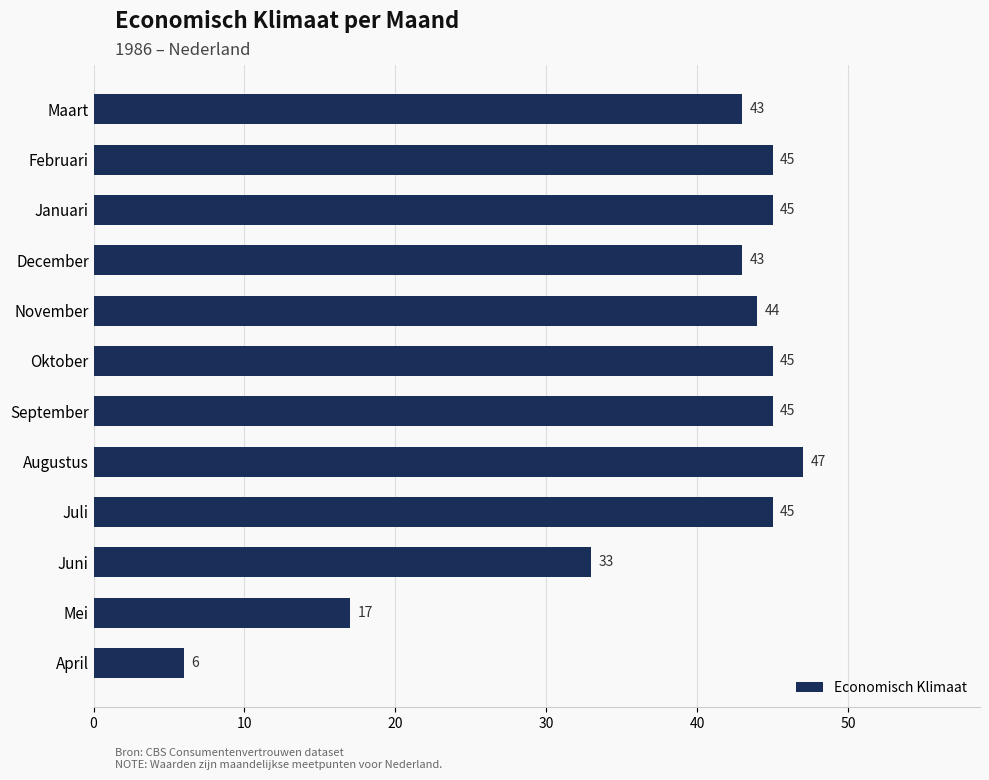

The chart shows a value of 20 at Maart. True or false?

False